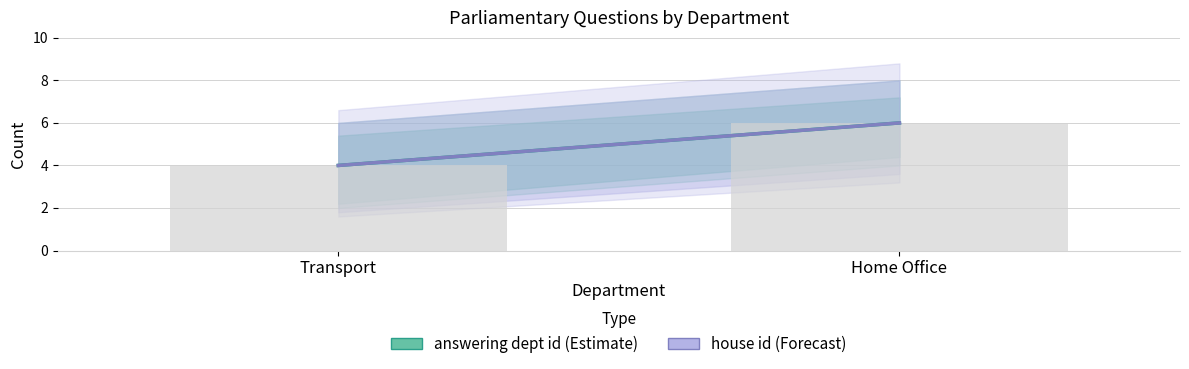

How many series are shown in this chart?

2